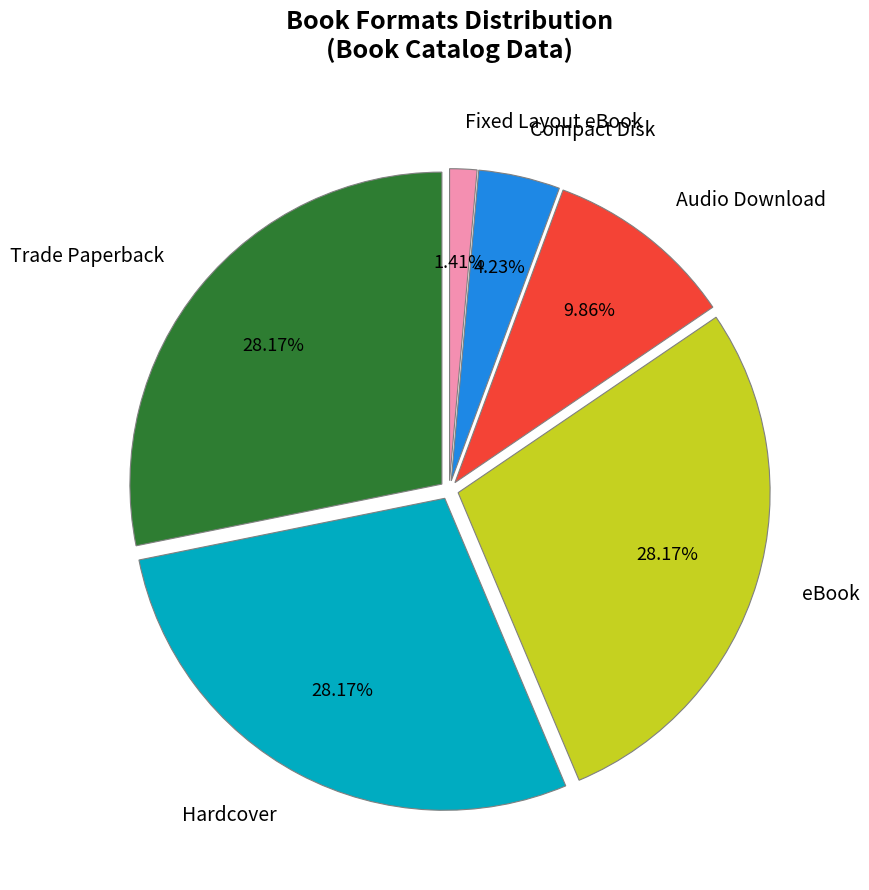

Count the number of slices in the pie.

6